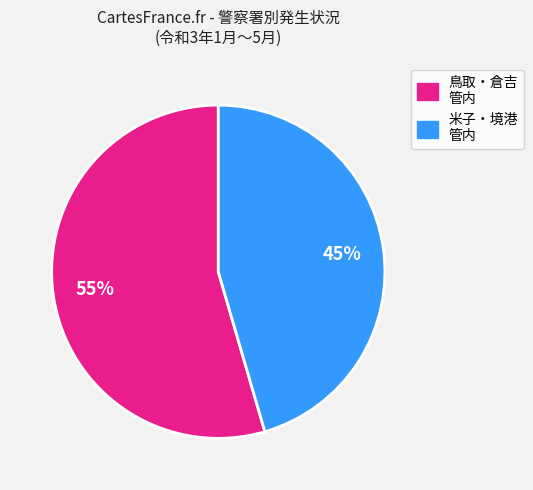

Does any single category account for the majority?

Yes